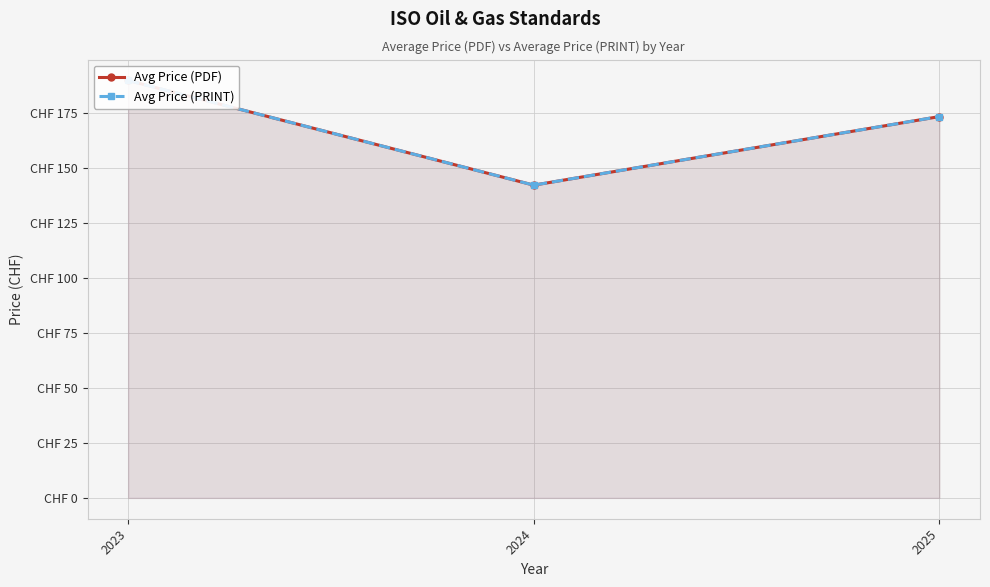

What is the difference between the Avg Price (PRINT) values at 2023 and 2025?

16.4